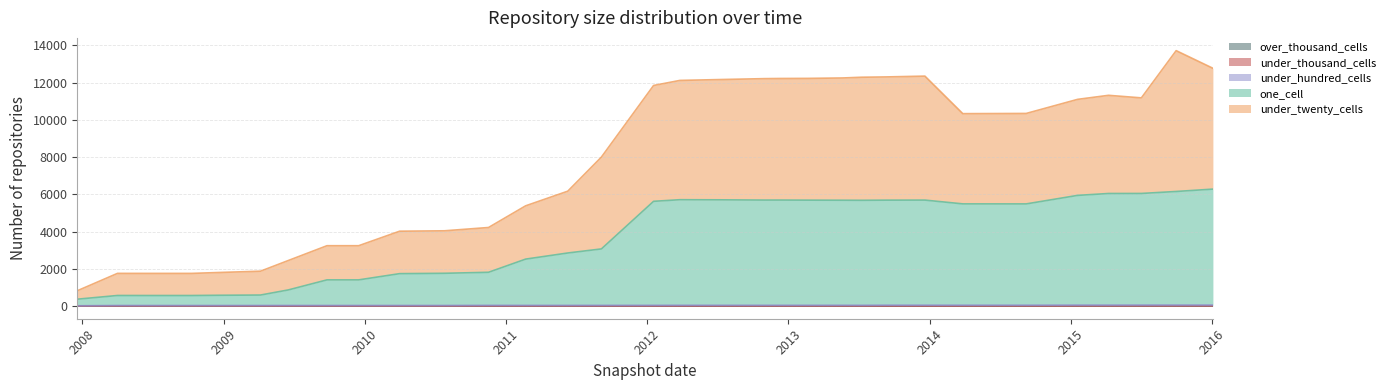

How many lines are shown in the chart?

5